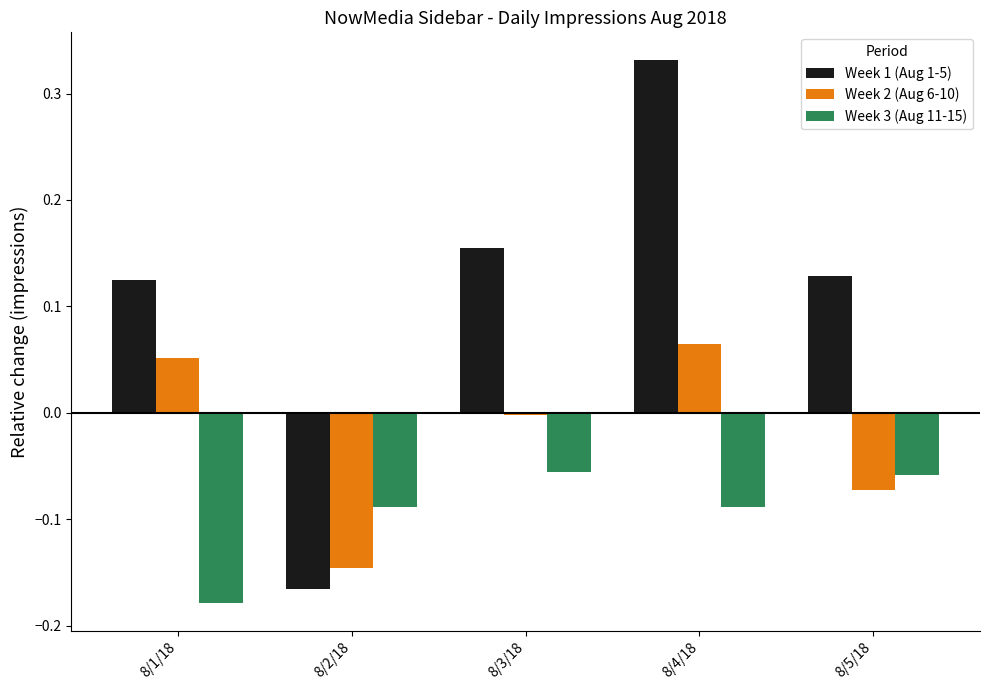

Is the value of Week 2 (Aug 6-10) at 8/4/18 greater than the value of Week 3 (Aug 11-15) at 8/1/18?

Yes